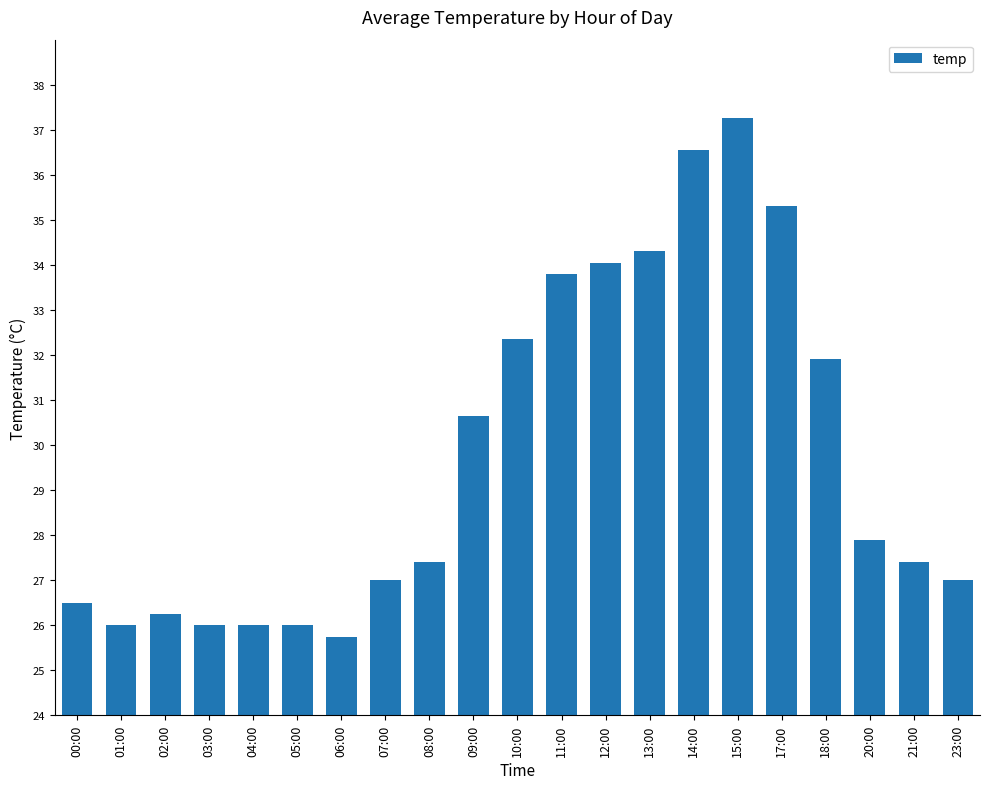

What is the value of the 1st bar from the left?

26.5